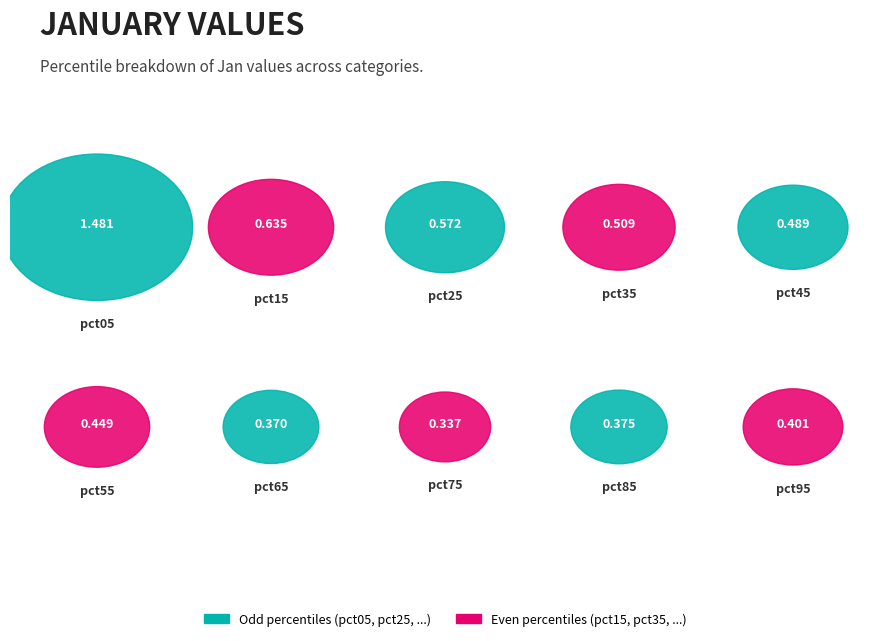

Is it true that pct45 is 21% of the pie?

False